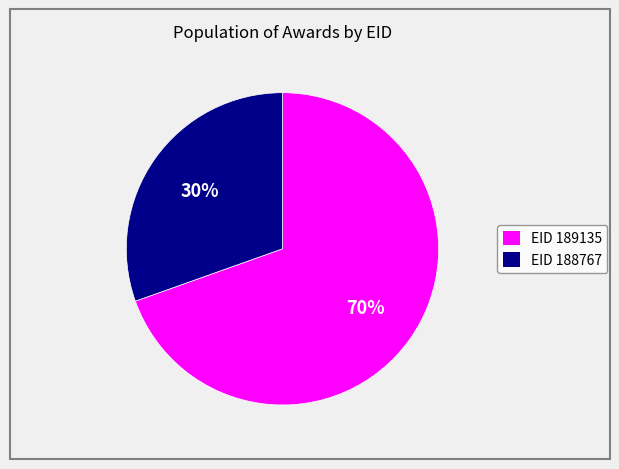

To the nearest percent, what is the average slice percentage?

50%